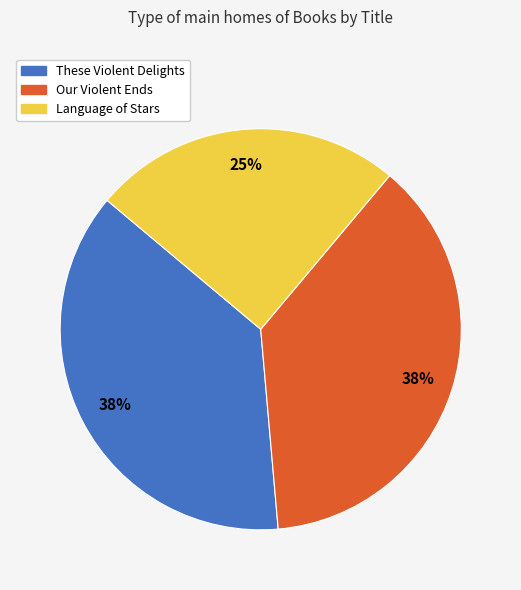

Is it true that Language of Stars is 17% of the pie?

False